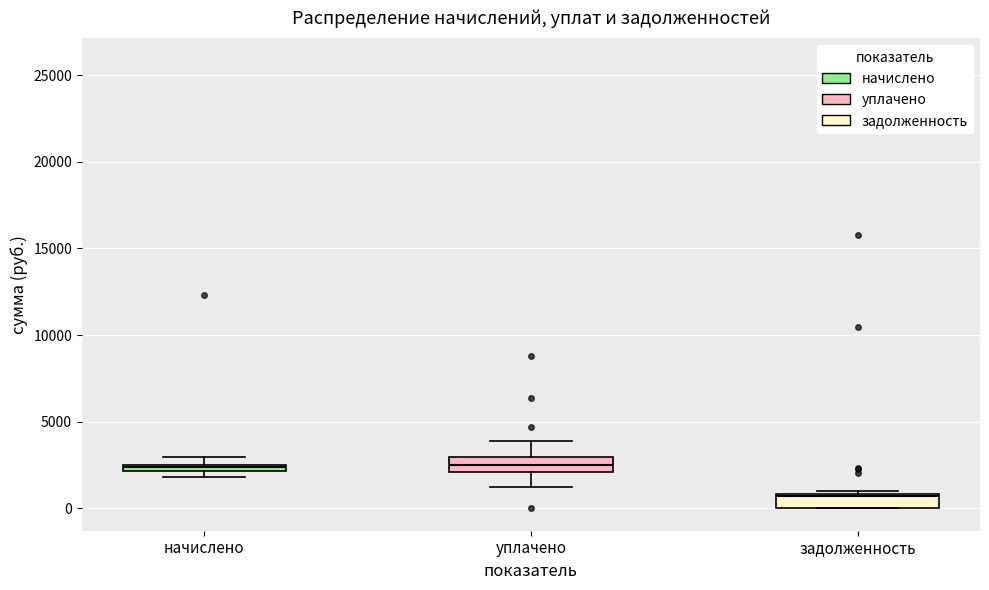

Where is the lower edge of the box for уплачено on the y-axis? The values are not printed on the chart, so give them approximately, as read against the axis.

2000